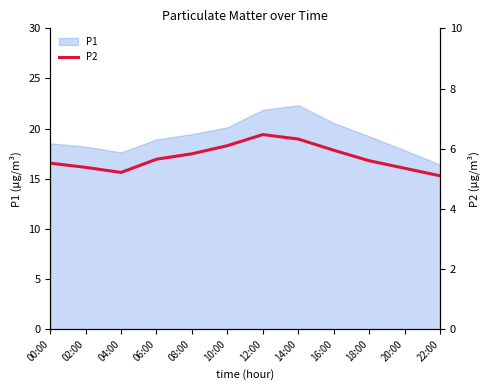

How many interior local peaks (higher than both neighbors) does the data have?

1